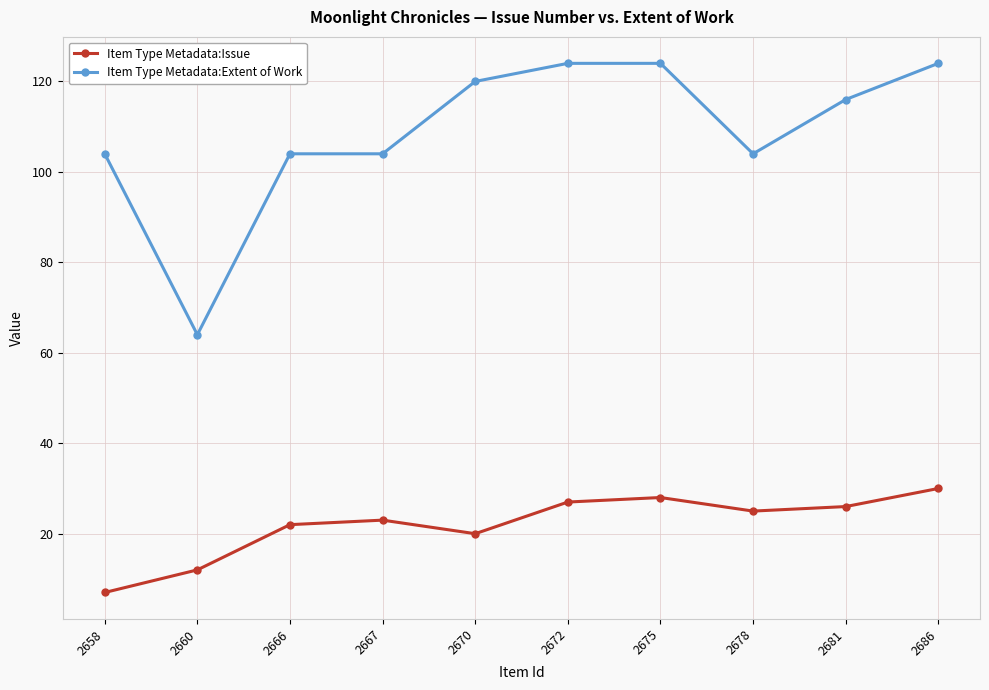

What is the maximum value shown in the chart?

124